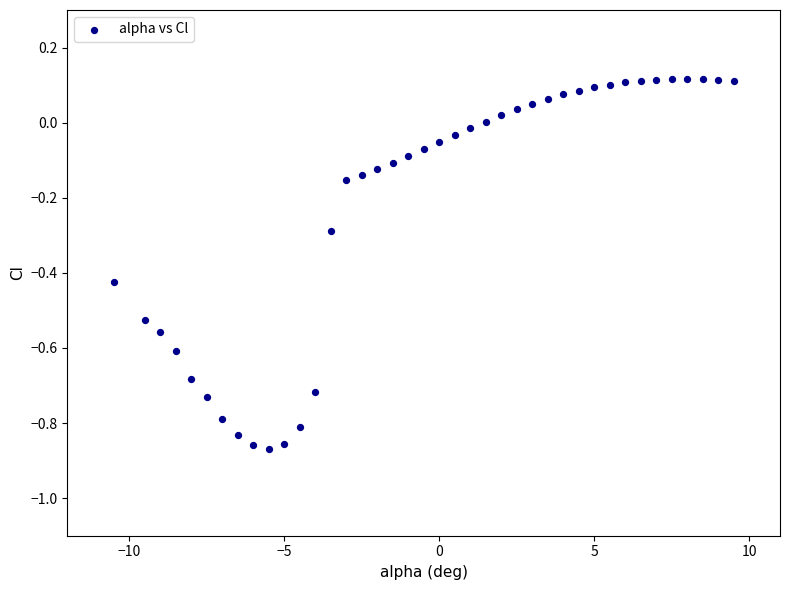

What is the range of Y values (max minus min)?

1.0